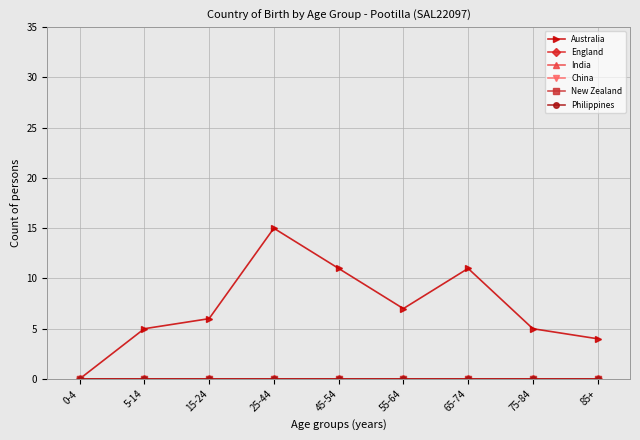

Is the value of China at 75-84 greater than the value of England at 75-84?

No